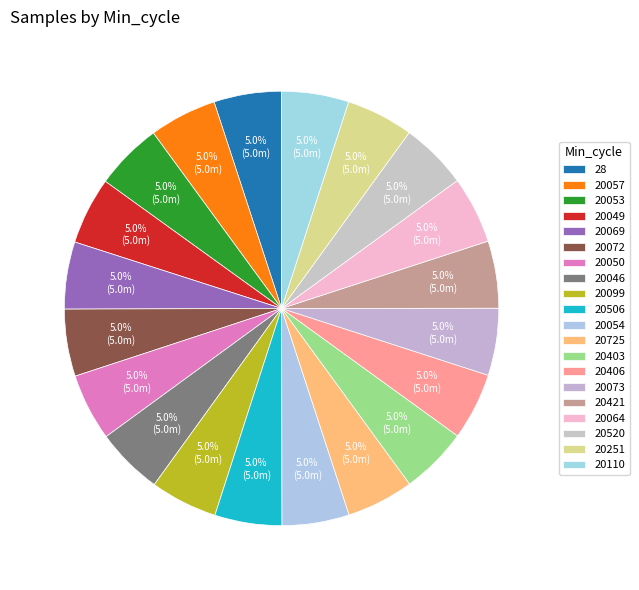

Rank the categories by value from highest to lowest.

28, 20057, 20053, 20099, 20049, 20054, 20050, 20506, 20046, 20403, 20725, 20064, 20072, 20069, 20406, 20421, 20110, 20520, 20251, 20073